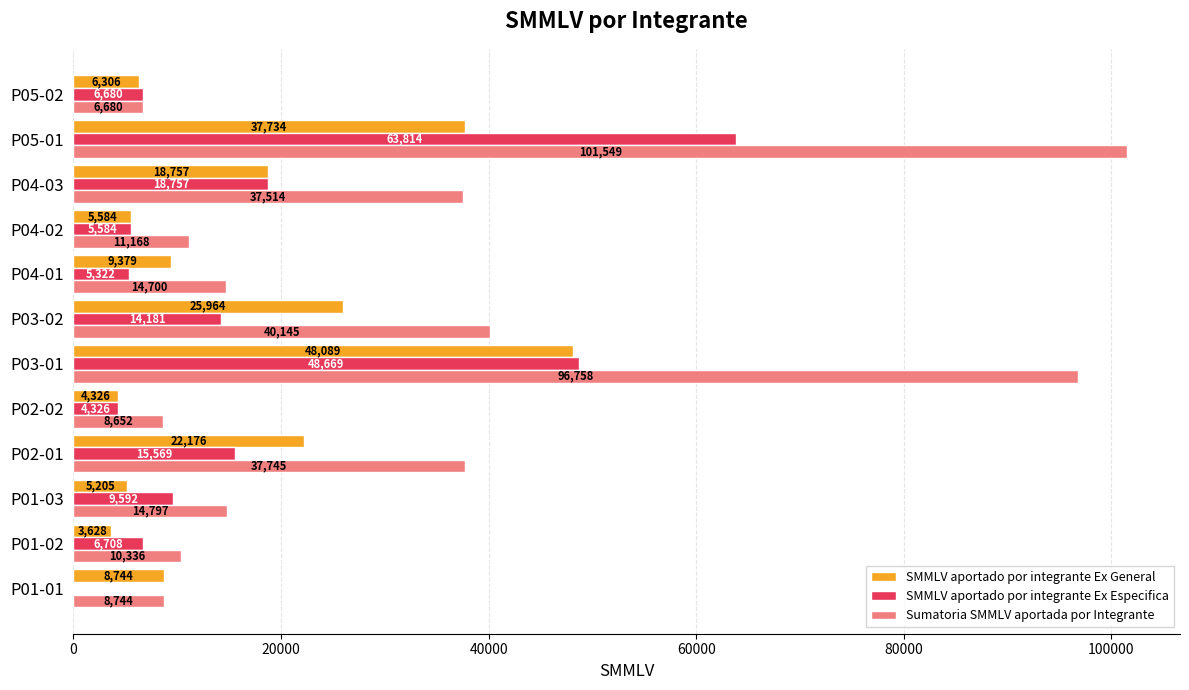

True or false: SMMLV aportado por integrante Ex General has a value of 8743.5 at P01-01.

True